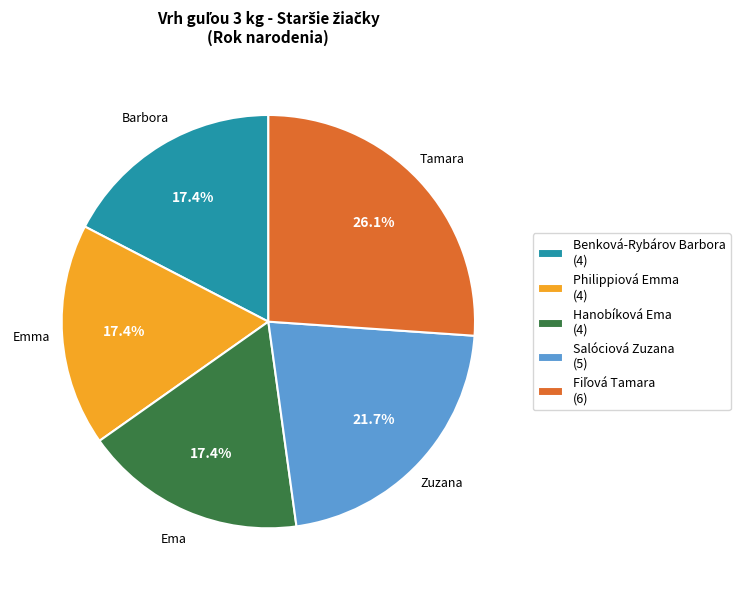

Between Benková-Rybárov Barbora (4) and Salóciová Zuzana (5), which is larger?

Salóciová Zuzana (5)